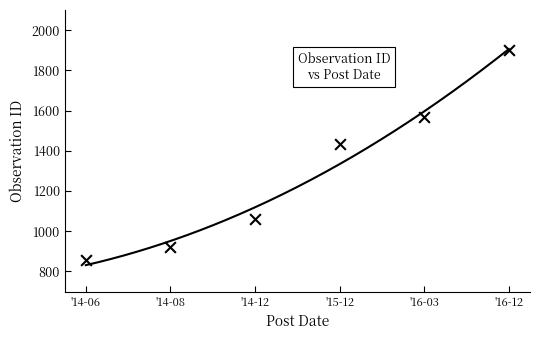

Which has a higher value, '16-12 or '15-12?

'16-12